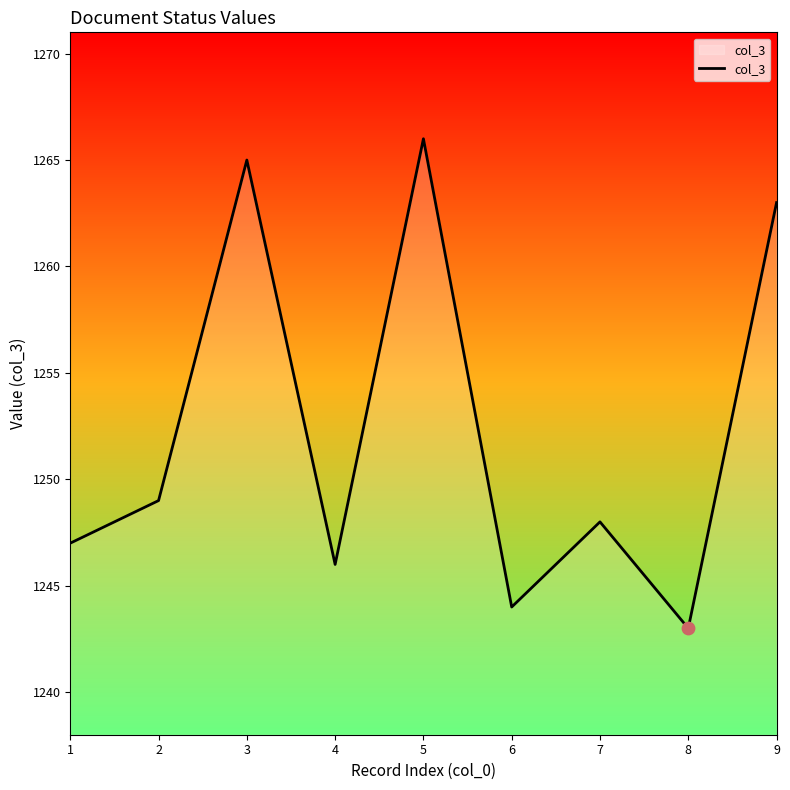

What is the change in value from 3 to 8?

-22